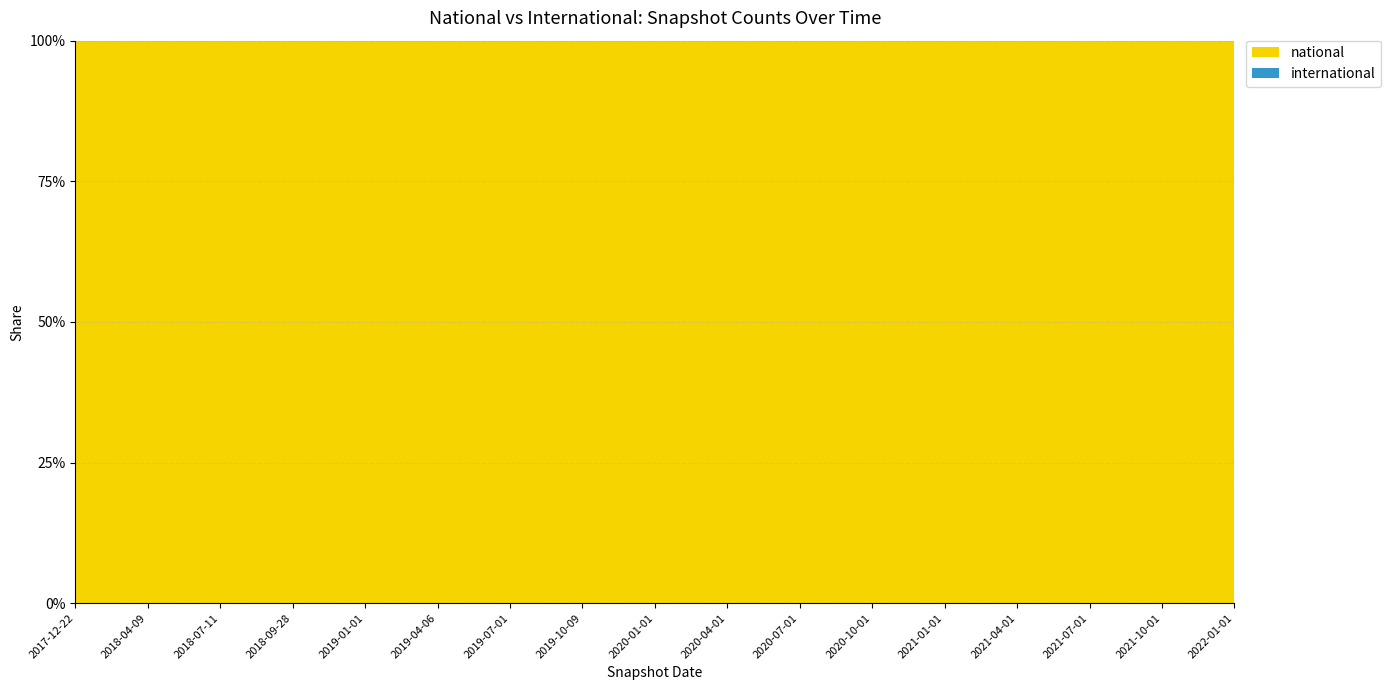

Reading left to right, what are all the values shown in this chart?

national: 117287	117287	117337	117337	117337	166095	166095	166095	166095	166095	231732	231732	231732	231732	242550	242550	242550
international: 0	0	0	0	0	0	0	0	0	0	0	0	0	0	0	0	0